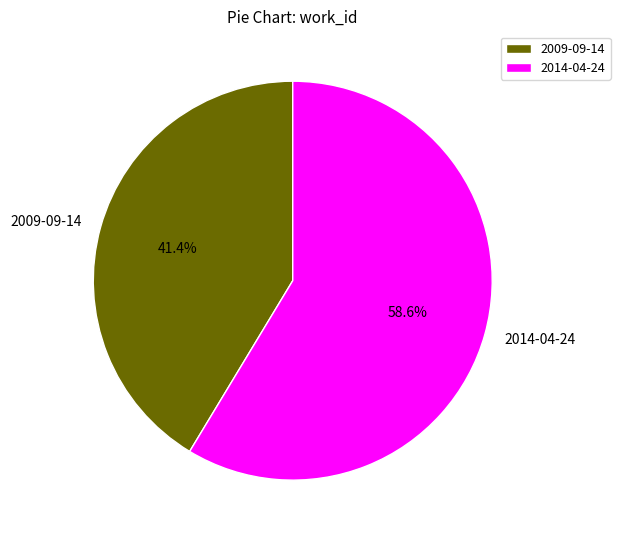

Which category has the biggest portion of the pie?

2014-04-24